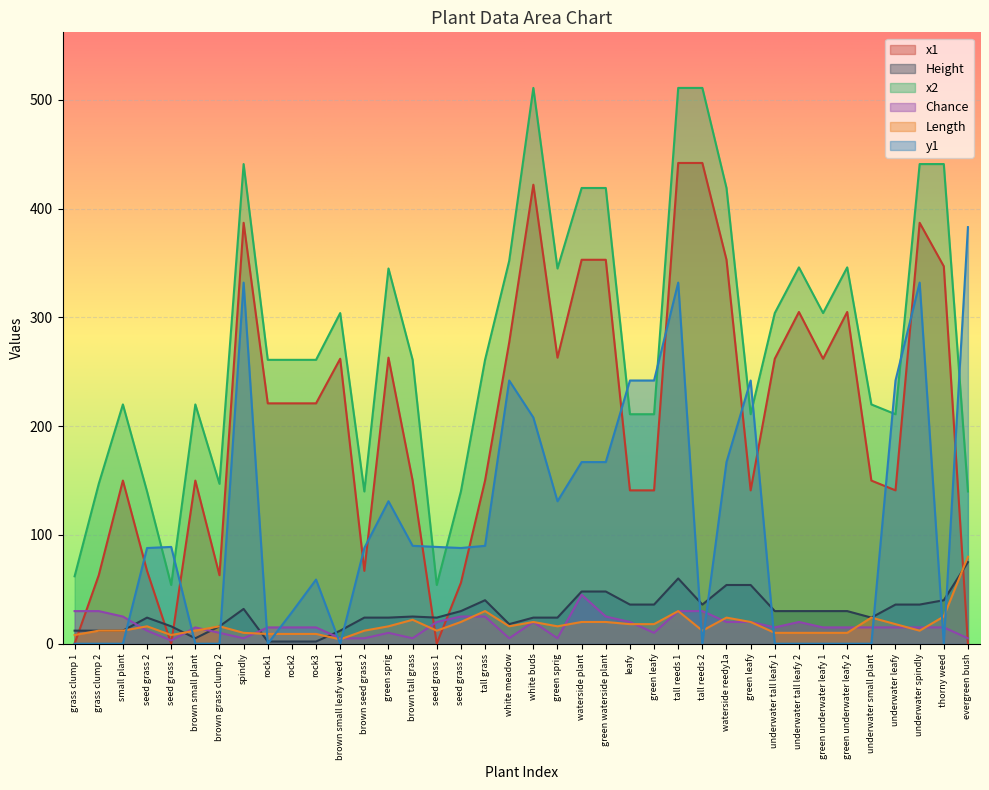

What is the maximum value shown in the chart?

511